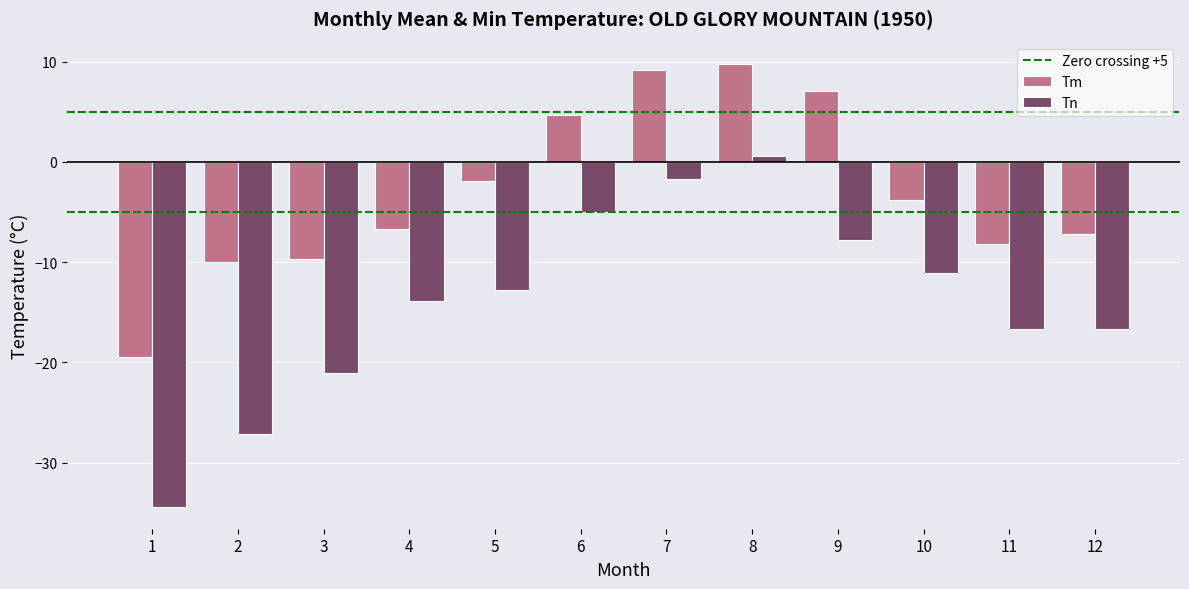

What is the total value across all series at 5?

-14.7